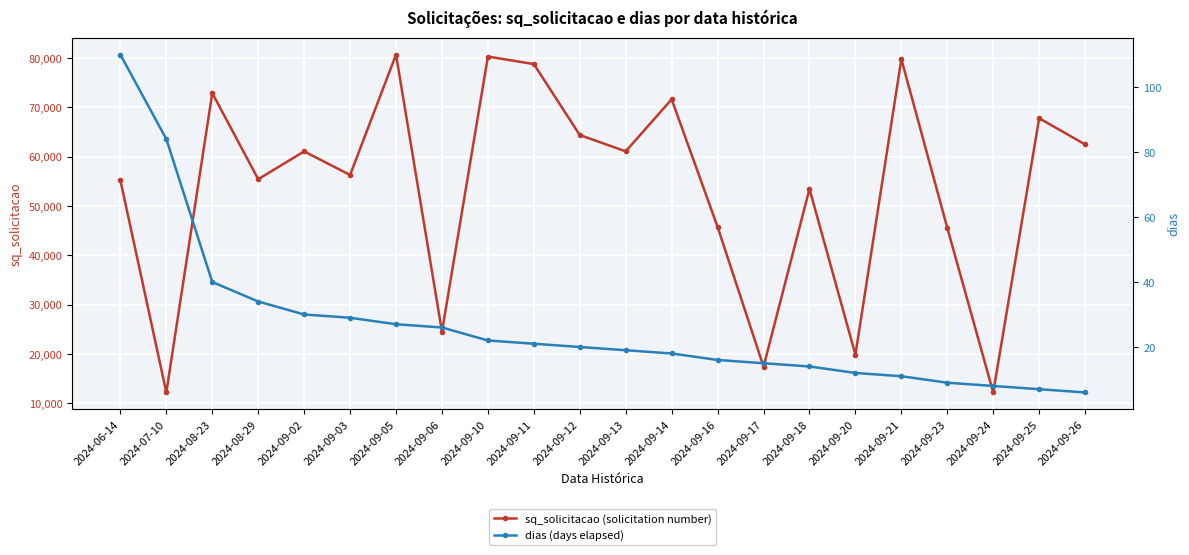

List the labels in order of dias (days elapsed) value, largest first.

2024-06-14, 2024-07-10, 2024-08-23, 2024-08-29, 2024-09-02, 2024-09-03, 2024-09-05, 2024-09-06, 2024-09-10, 2024-09-11, 2024-09-12, 2024-09-13, 2024-09-14, 2024-09-16, 2024-09-17, 2024-09-18, 2024-09-20, 2024-09-21, 2024-09-23, 2024-09-24, 2024-09-25, 2024-09-26